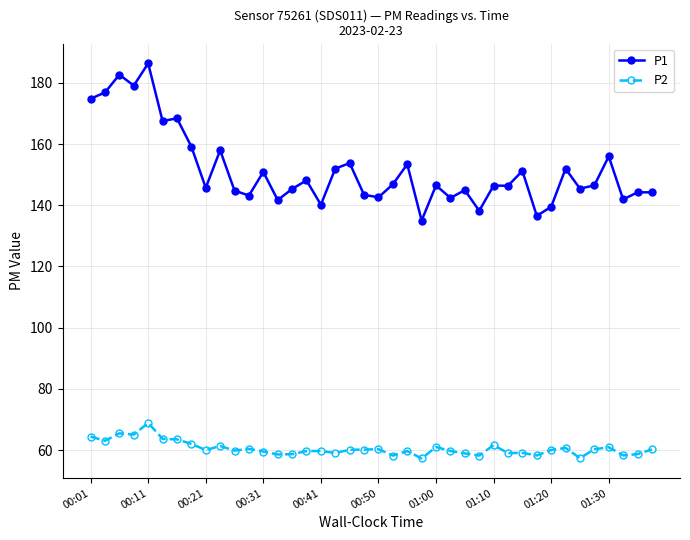

What are all the series names shown in the legend?

P1, P2